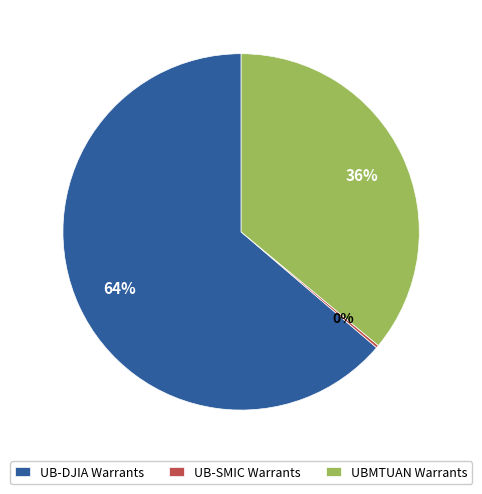

Which has a higher value, UB-DJIA Warrants or UBMTUAN Warrants?

UB-DJIA Warrants